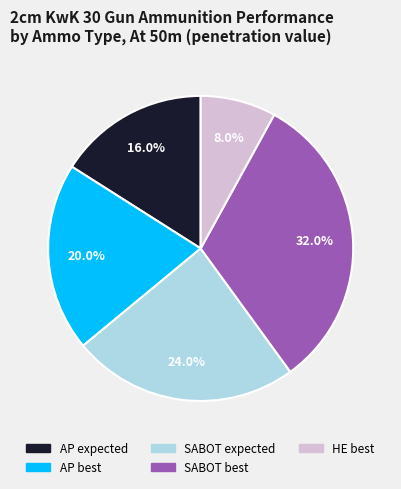

Count the number of slices in the pie.

5